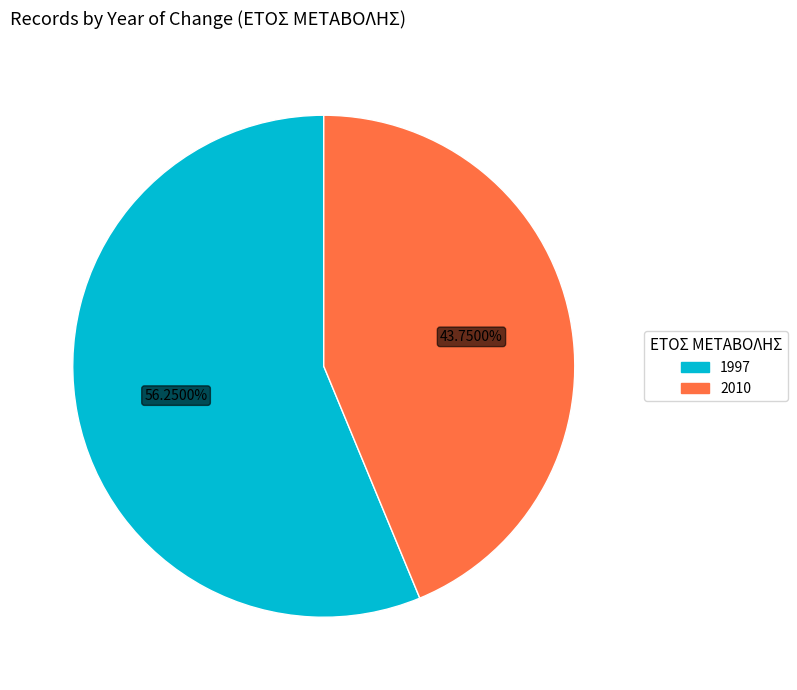

Between 2010 and 1997, which is larger?

1997